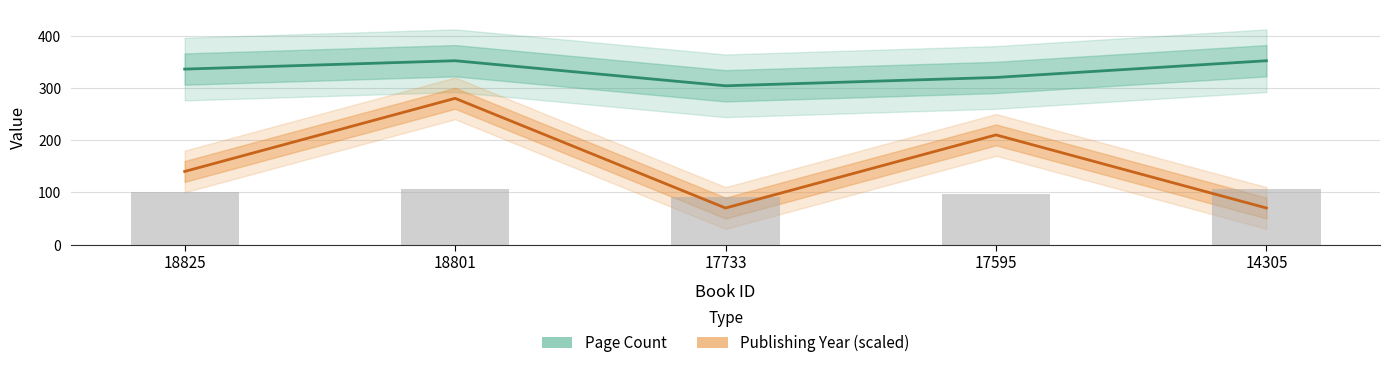

Which label corresponds to the largest value in the chart?

18801